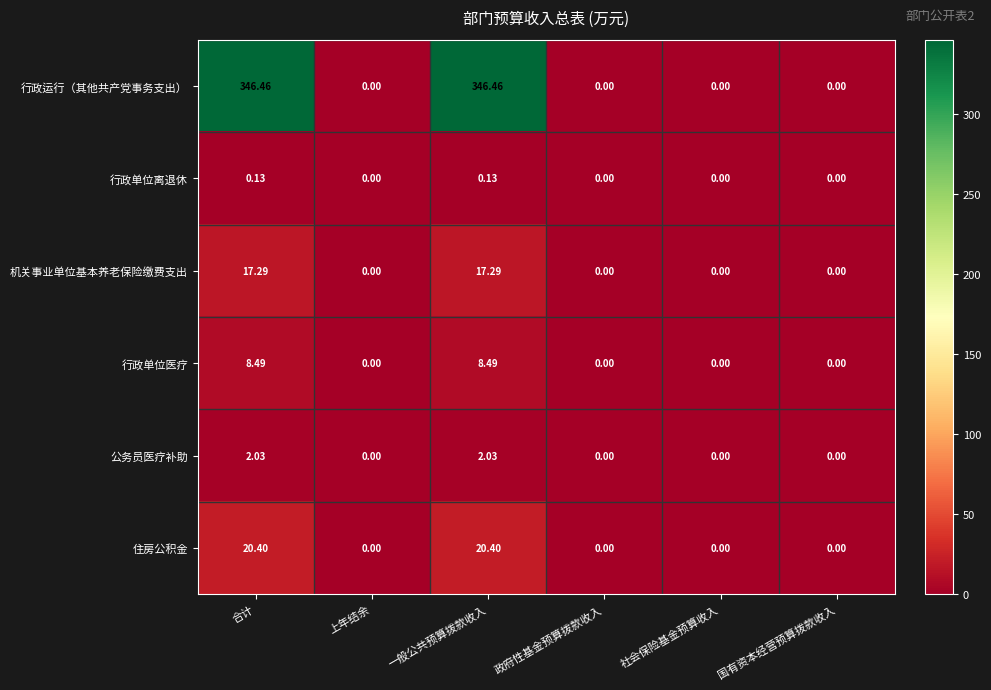

Is the value of 行政运行（其他共产党事务支出） at 一般公共预算拨款收入 greater than the value of 住房公积金 at 政府性基金预算拨款收入?

Yes